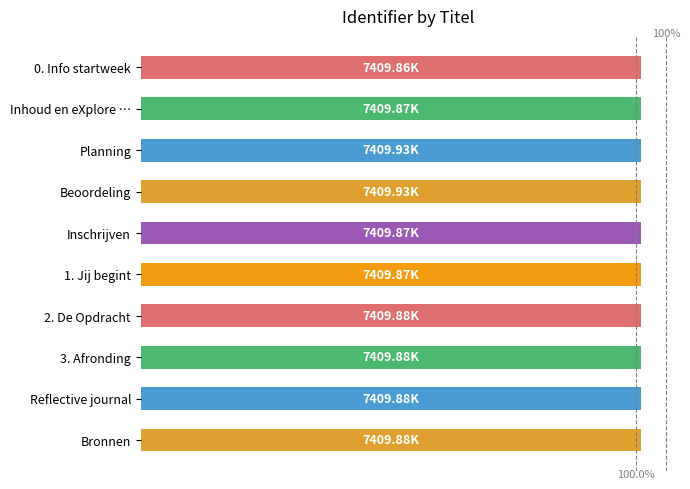

What is the minimum value shown in the chart?

7409865